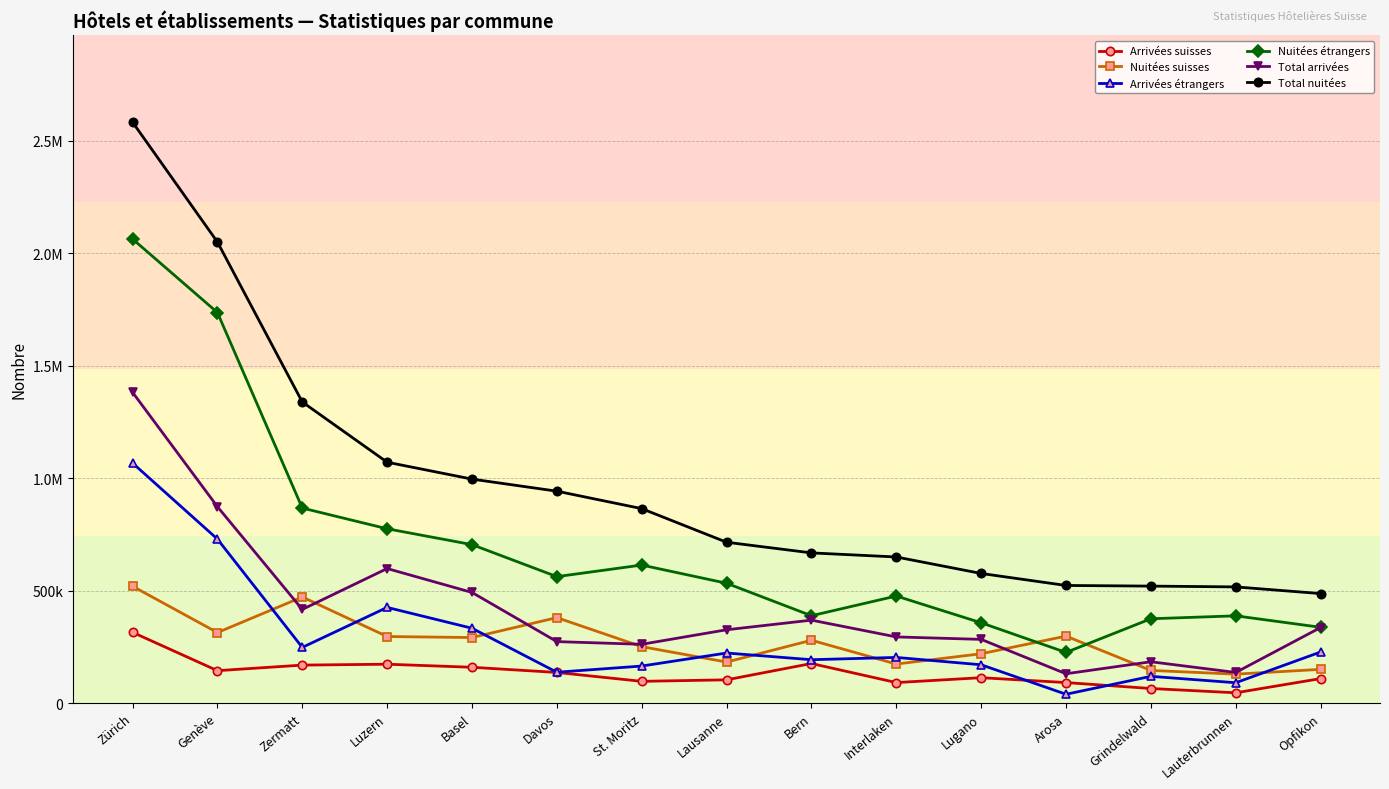

Does the chart have visible grid lines?

Yes